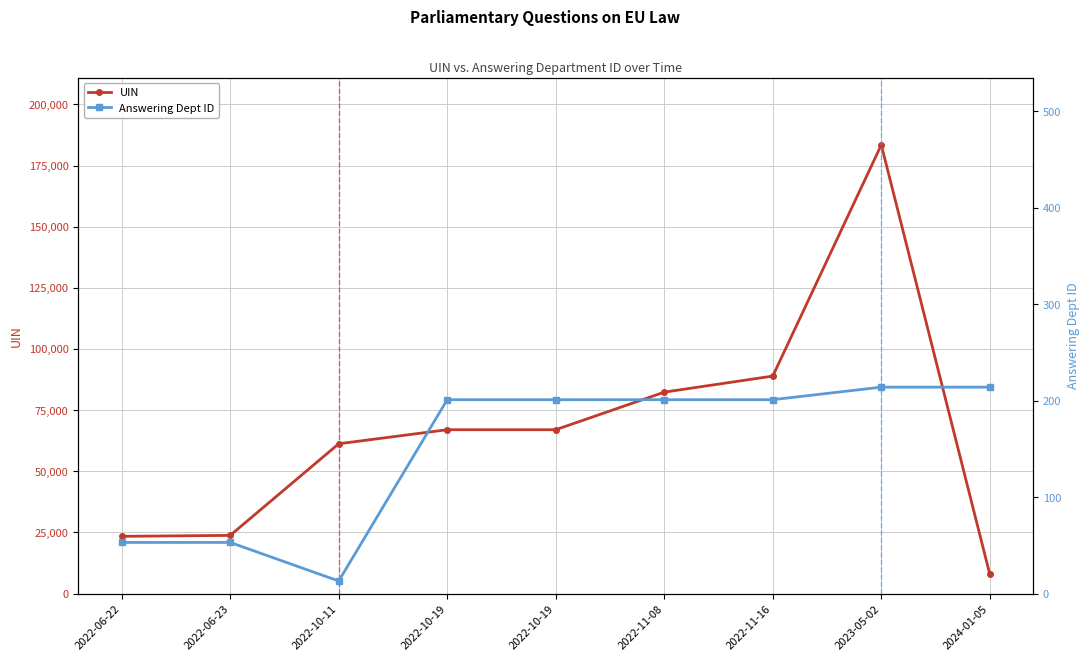

What is the sum of the UIN values at 2022-10-19 and 2022-10-11?

128224